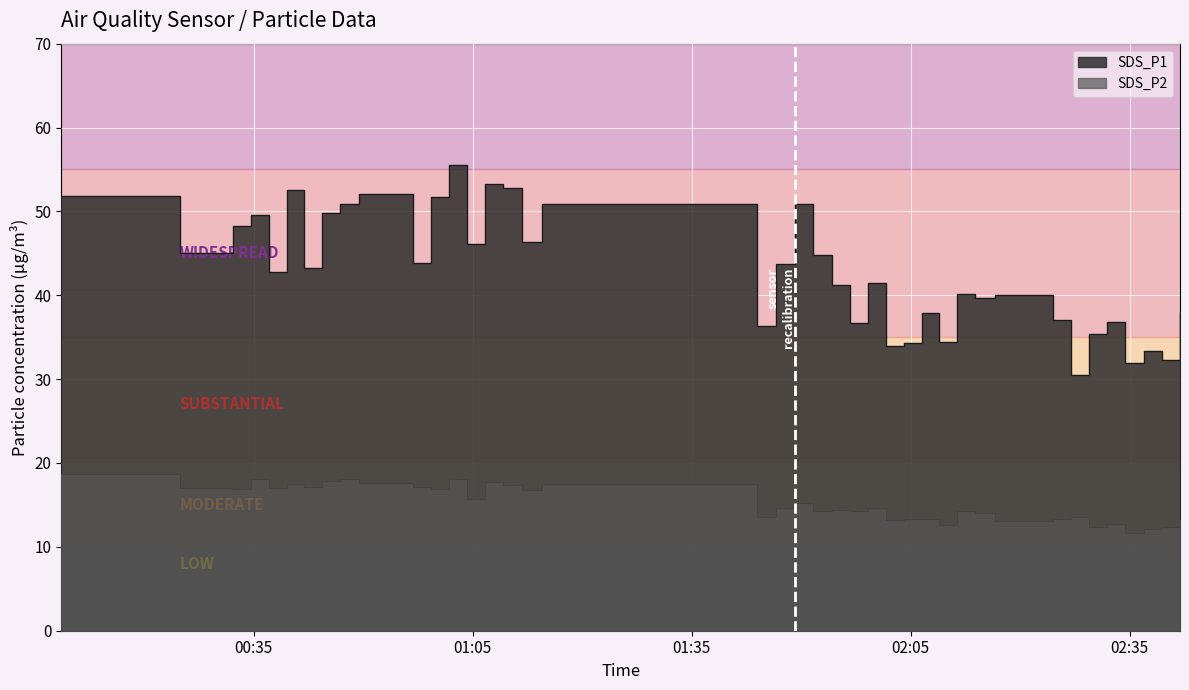

Count the number of data series in this chart.

2